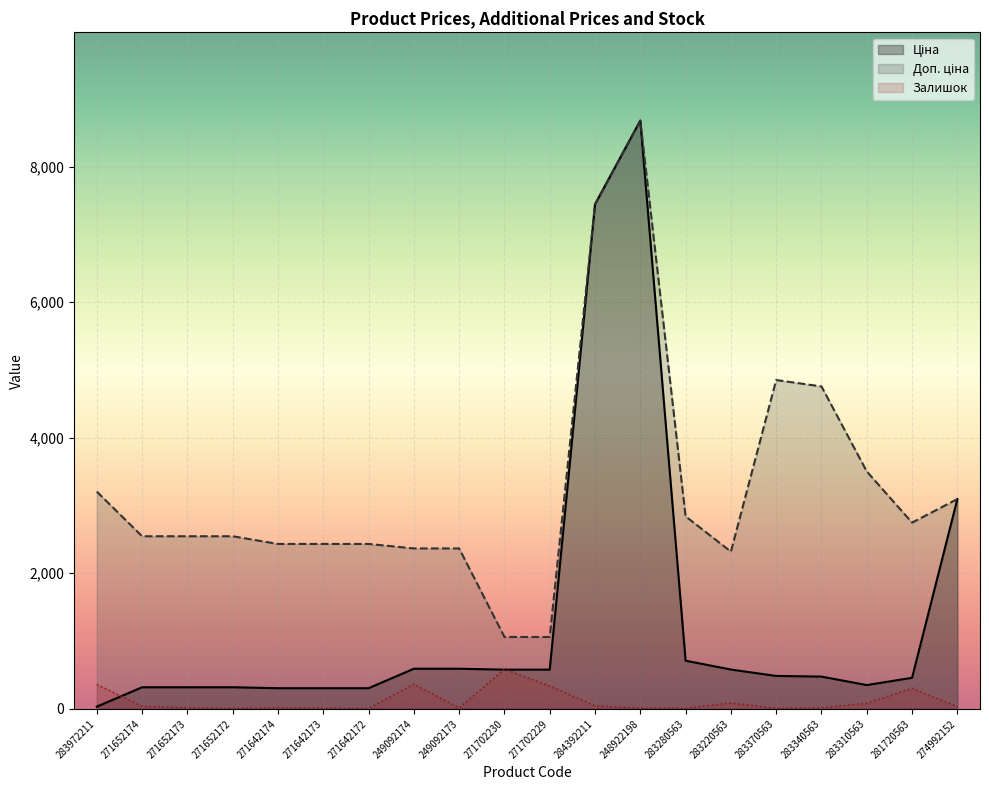

Reading left to right, what are all the values shown in this chart?

Ціна: 32.0	318.3	318.3	318.3	304.1	304.1	304.1	591.6	591.6	578.1	578.1	7444.6	8679.5	710.0	579.8	485.1	475.7	350.2	457.9	3094.7
Доп. ціна: 3205.0	2546.4	2546.4	2546.4	2432.8	2432.8	2432.8	2366.5	2366.5	1060.0	1060.0	7444.6	8679.5	2839.8	2319.2	4851.4	4756.7	3502.5	2747.5	3095.0
Залишок: 360.0	38.0	15.0	5.0	14.0	10.0	5.0	365.0	14.0	584.0	337.0	44.0	11.0	9.0	86.0	8.0	14.0	83.0	302.0	31.0